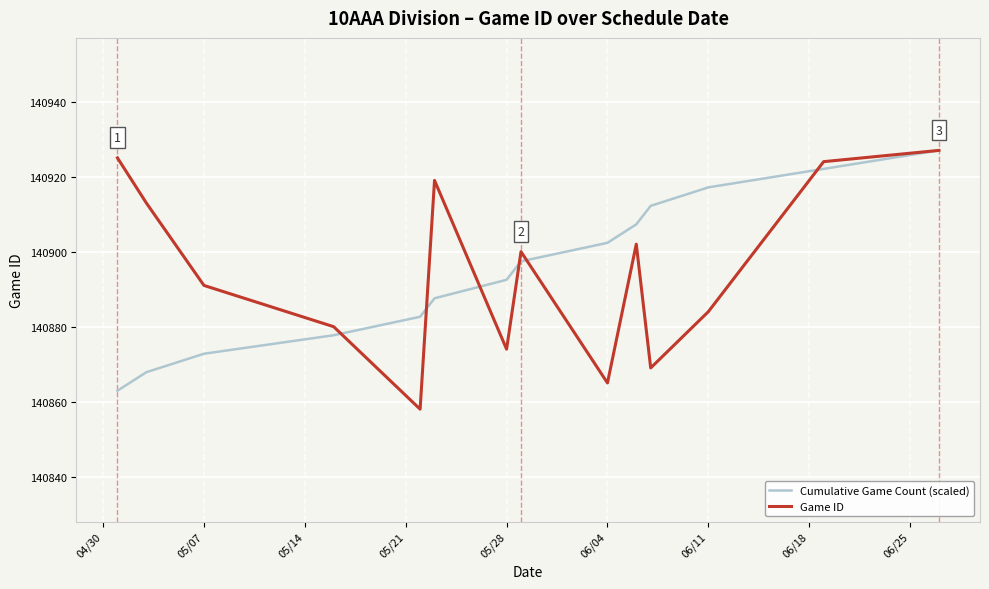

What is the maximum value shown in the chart?

140927.0